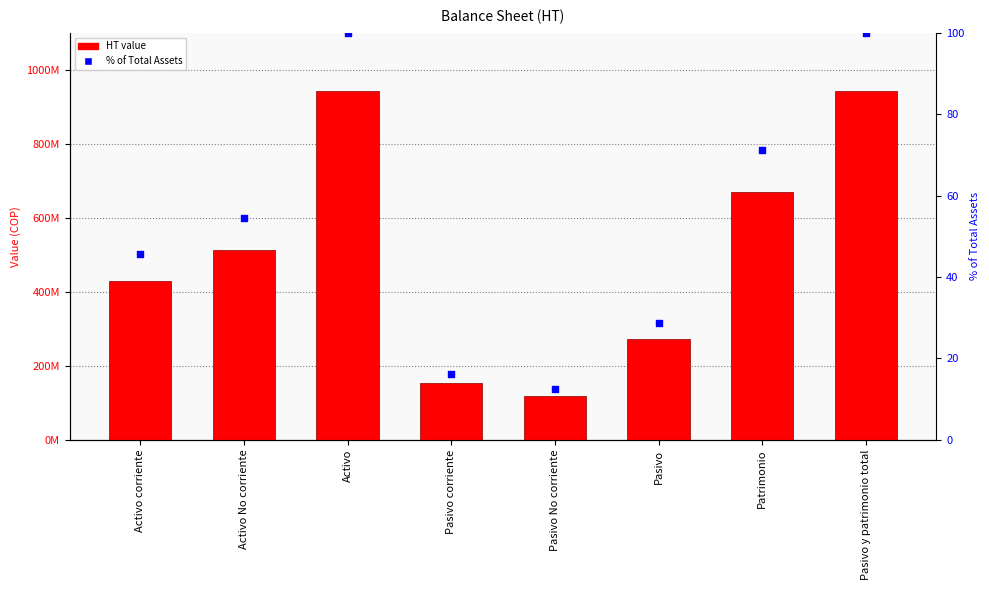

Is the value of HT (Balance Sheet) at Pasivo No corriente greater than the value of % of Total Assets at Activo corriente?

Yes